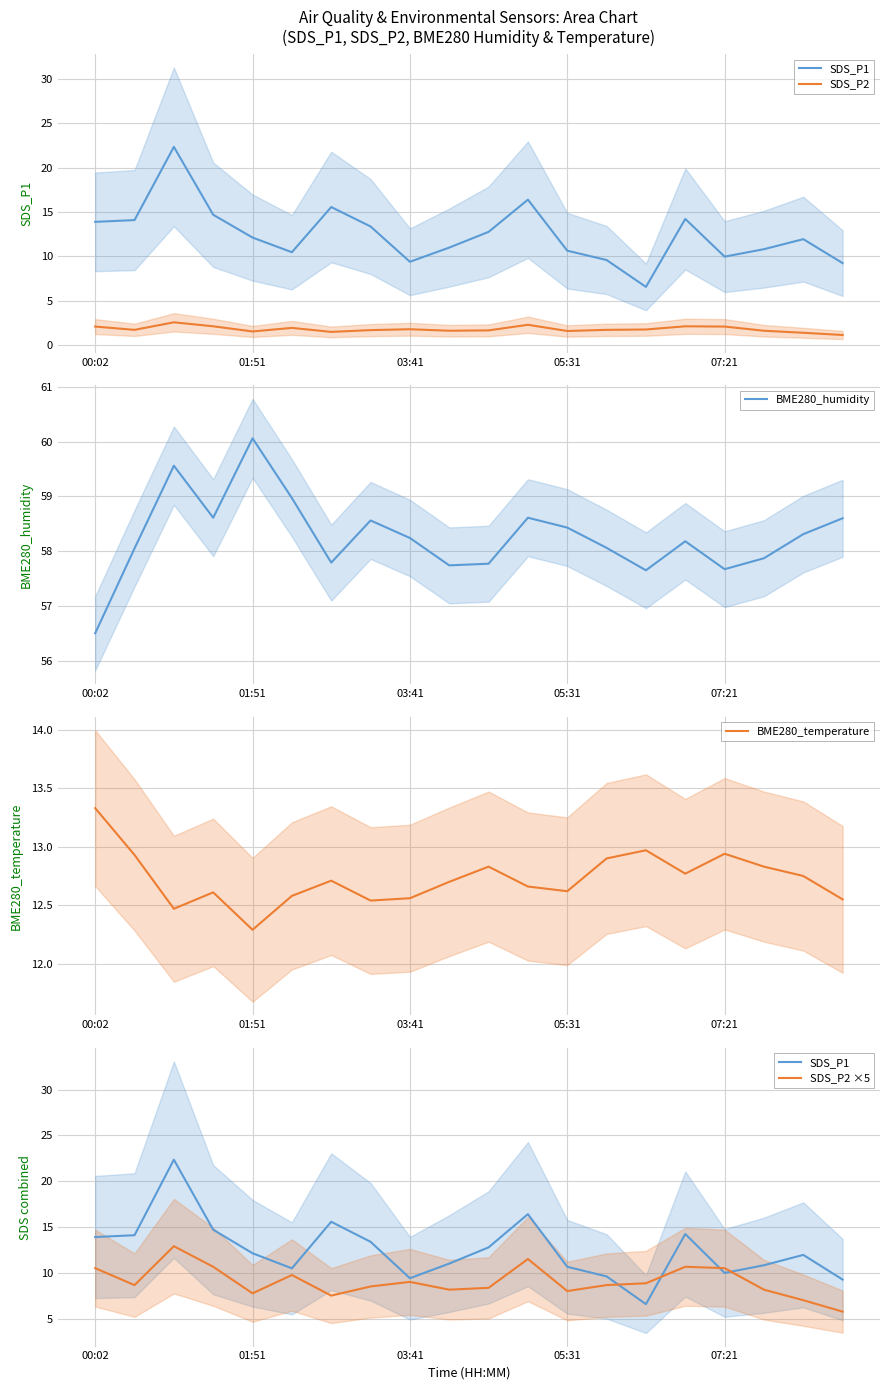

Reading right to left, what are all the values shown in this chart?

SDS_P1: 9.2	11.9	10.8	10.0	14.2	6.6	9.6	10.7	16.4	12.8	11.0	9.4	13.4	15.6	10.5	12.1	14.7	22.4	14.1	13.9
SDS_P2: 1.1	1.4	1.6	2.1	2.1	1.8	1.7	1.6	2.3	1.7	1.6	1.8	1.7	1.5	1.9	1.6	2.1	2.6	1.7	2.1
BME280_humidity: 58.6	58.3	57.9	57.7	58.2	57.6	58.1	58.4	58.6	57.8	57.7	58.2	58.6	57.8	59.0	60.1	58.6	59.6	58.0	56.5
BME280_temperature: 12.6	12.8	12.8	12.9	12.8	13.0	12.9	12.6	12.7	12.8	12.7	12.6	12.5	12.7	12.6	12.3	12.6	12.5	12.9	13.3
SDS_P2 ×5: 5.8	7.0	8.1	10.5	10.6	8.8	8.7	8.0	11.5	8.3	8.1	9.0	8.5	7.5	9.8	7.8	10.6	12.9	8.7	10.5